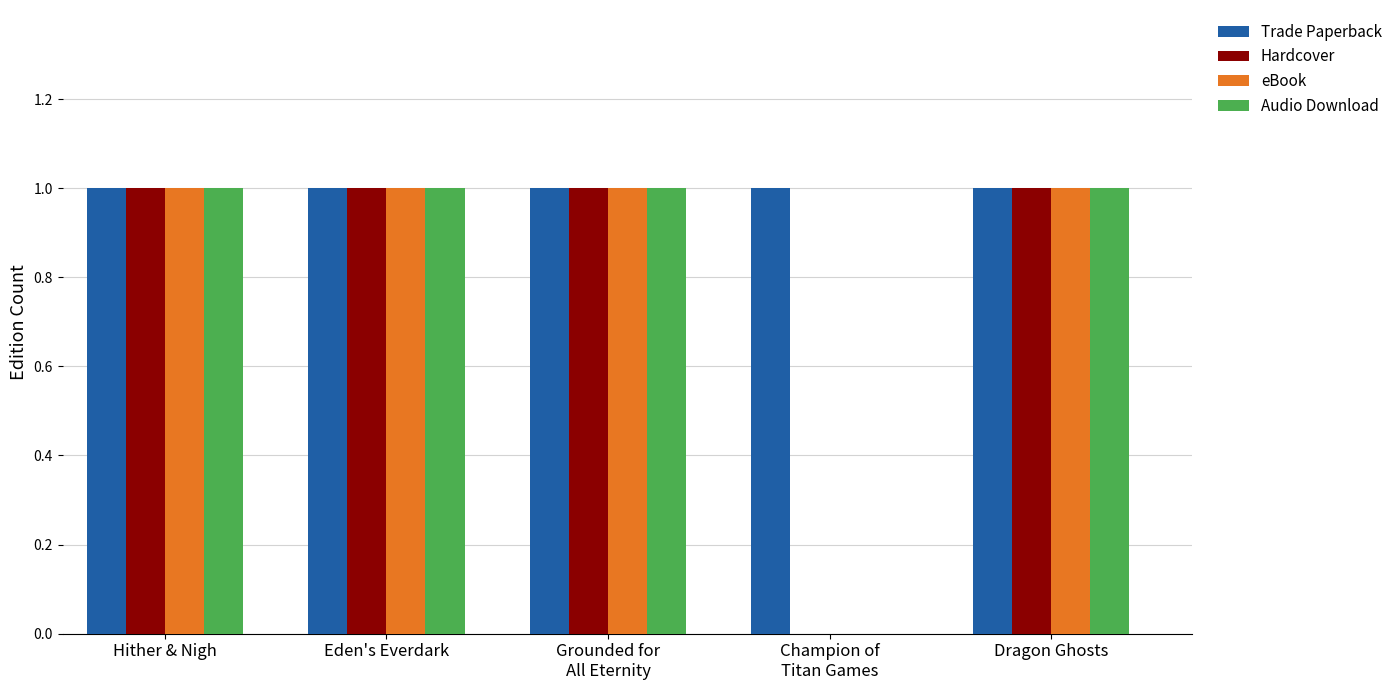

What is the total value across all series at Eden's Everdark?

4